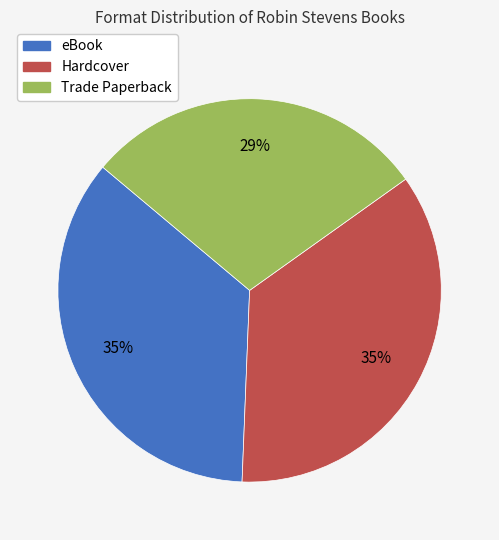

How many segments does this pie chart have?

3